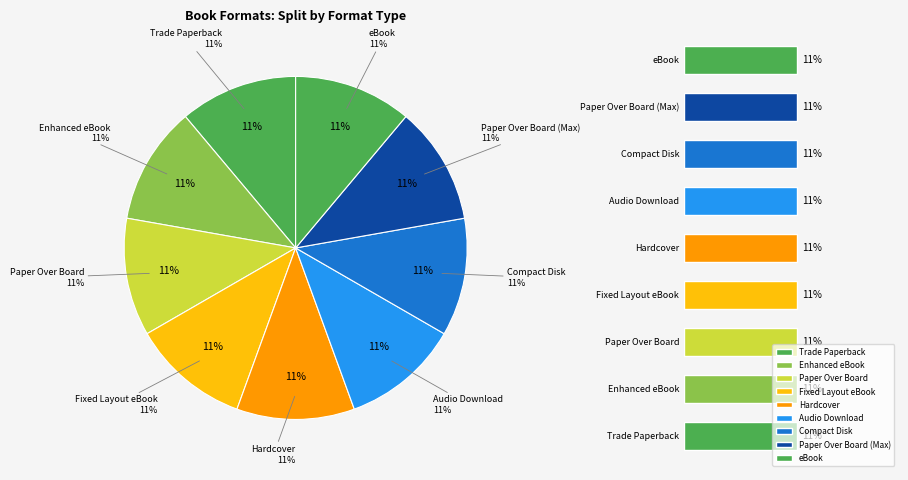

Which category has the biggest portion of the pie?

Audio Download